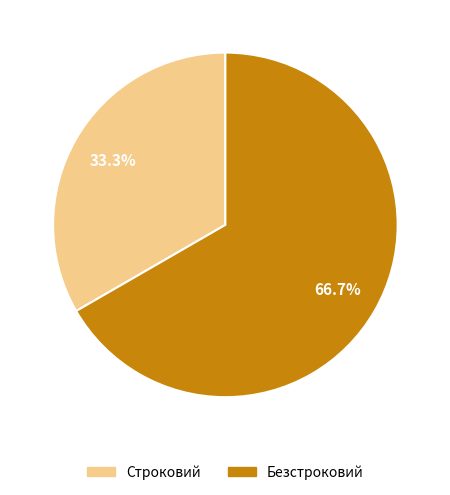

Rank the categories by value from lowest to highest.

Строковий, Безстроковий